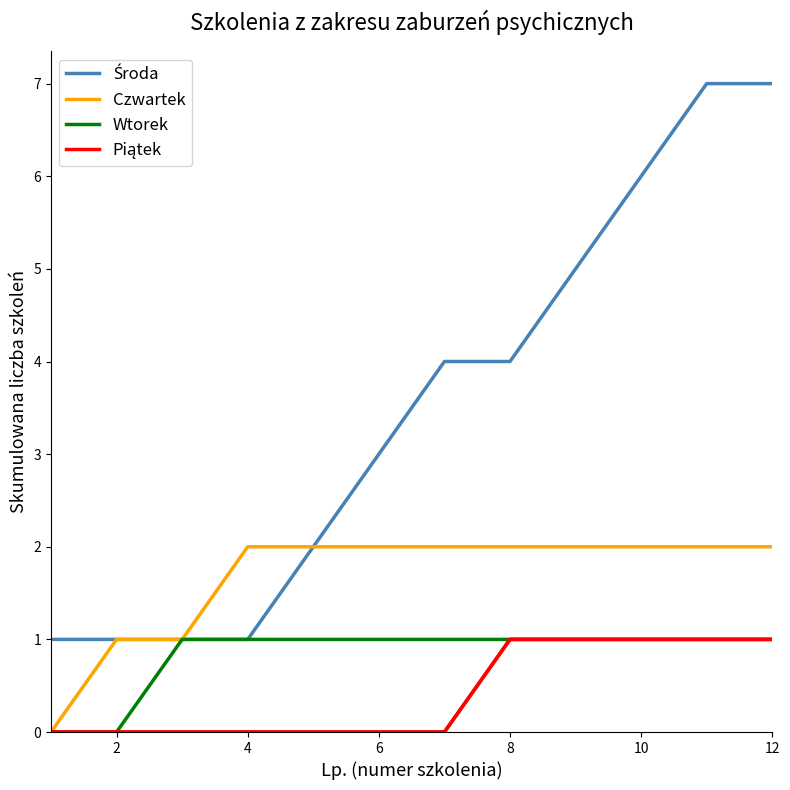

List the series in order of their peak value, lowest first.

Wtorek, Piątek, Czwartek, Środa